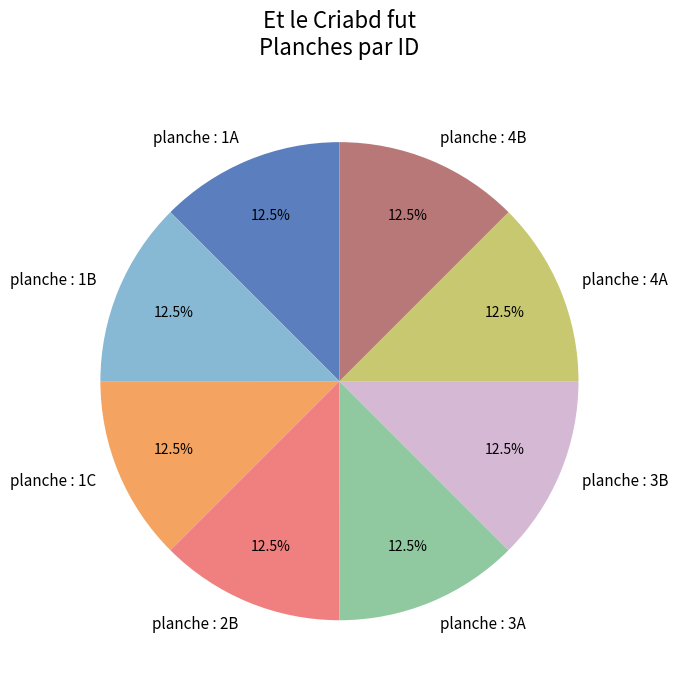

Does planche : 2B represent more than half of the total?

No